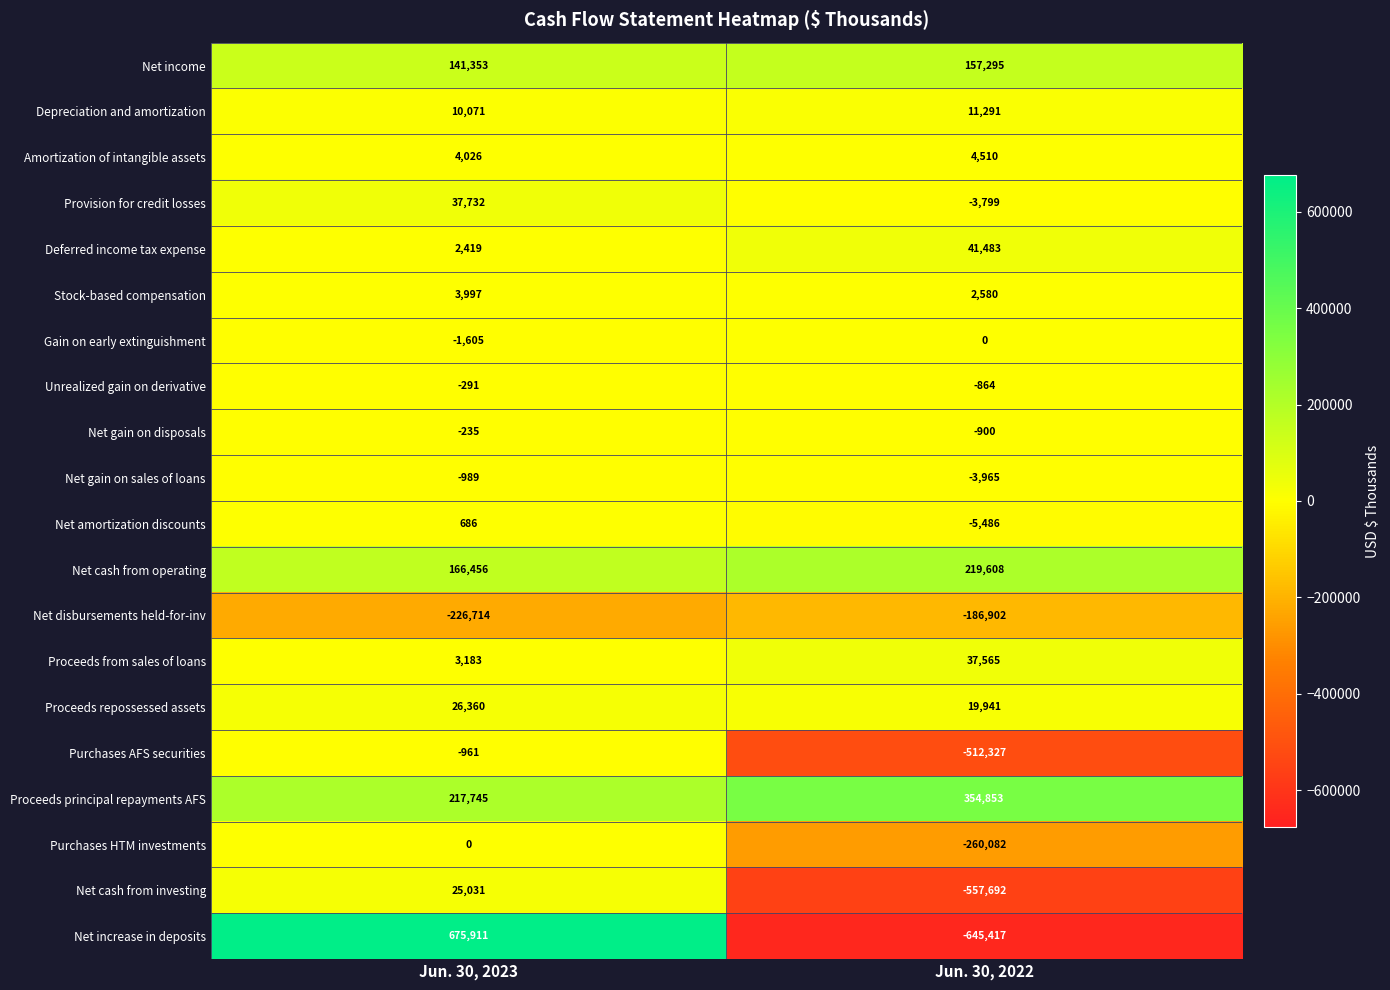

What is the difference between the Amortization of intangible assets values at Jun. 30, 2022 and Jun. 30, 2023?

484